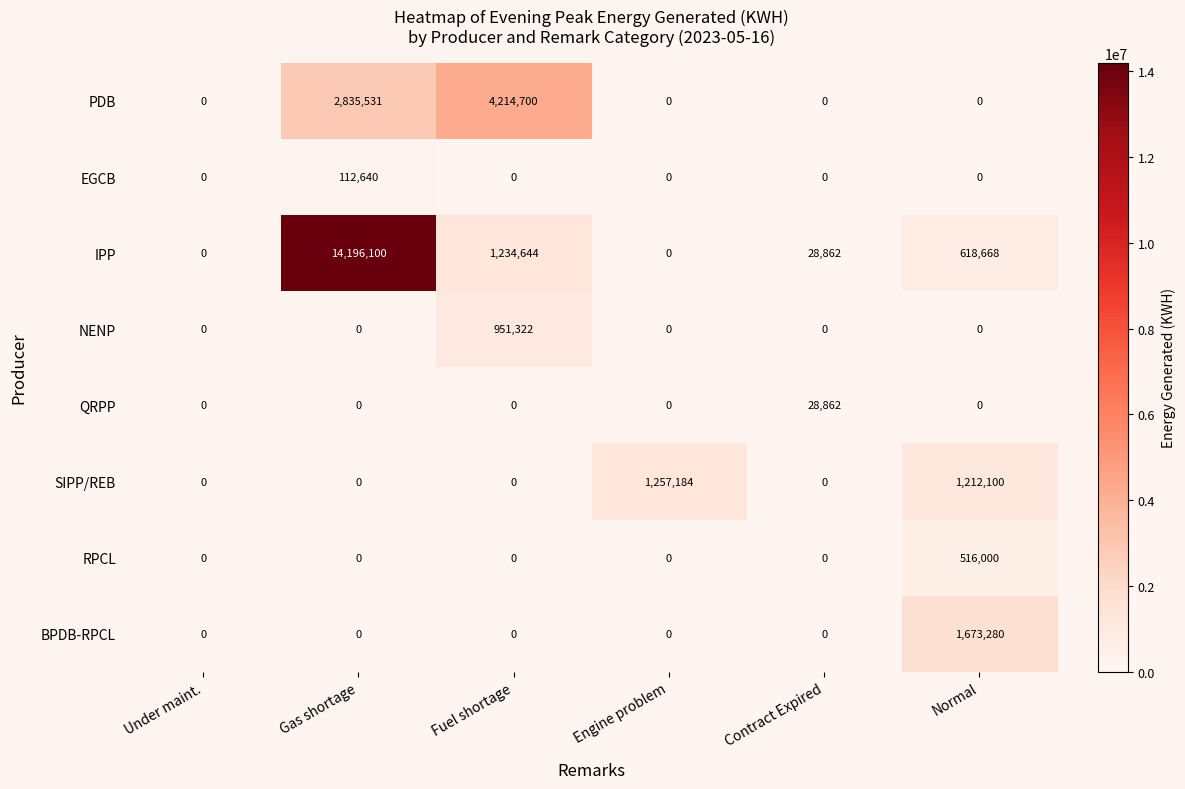

Between Under maint. and Engine problem, which series saw the biggest shift?

SIPP/REB